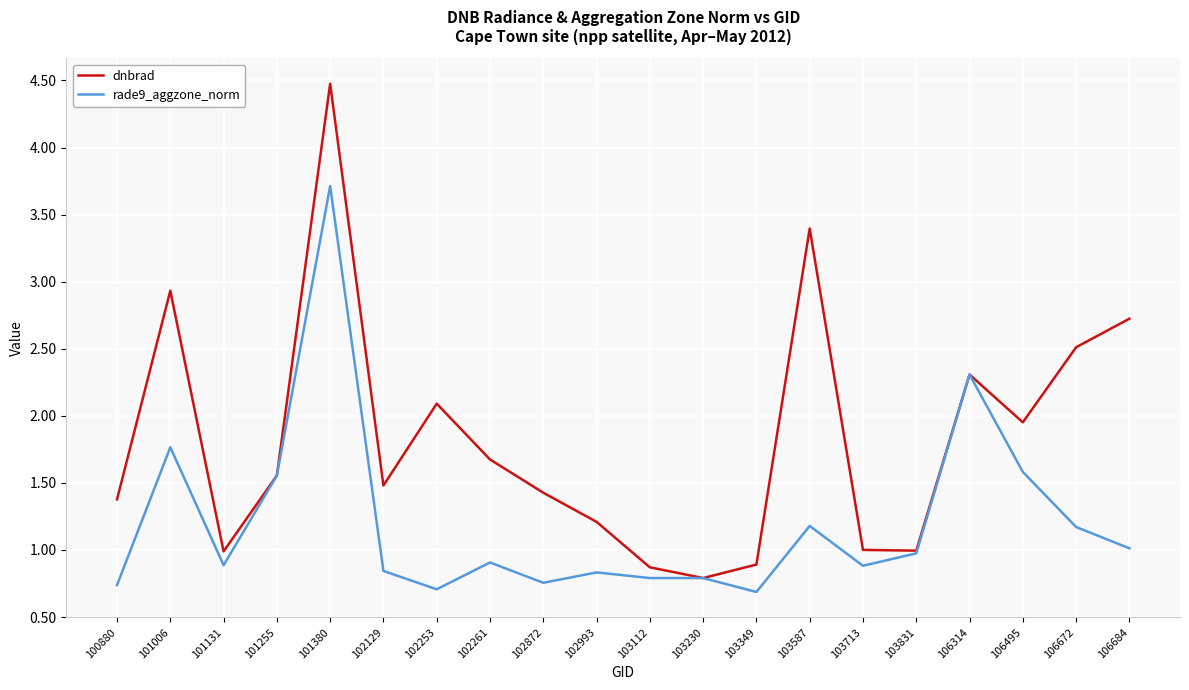

At 100880, list the series in order from smallest to largest.

rade9_aggzone_norm, dnbrad